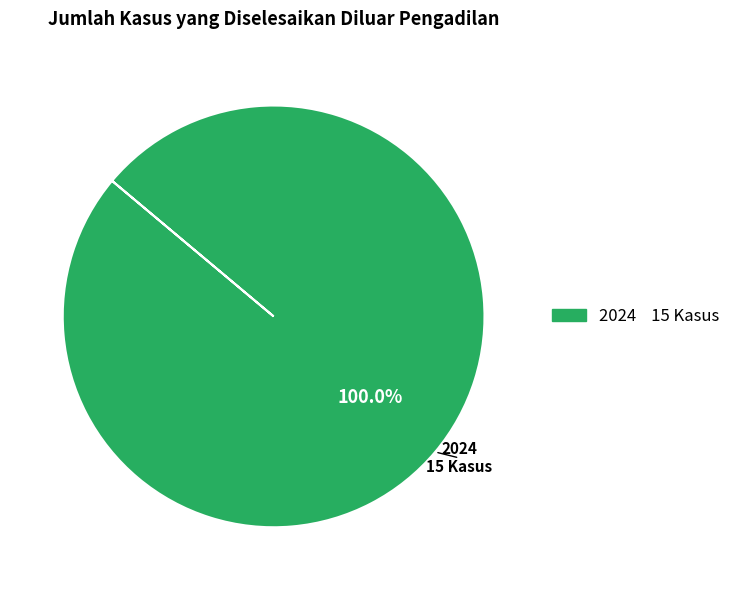

How many segments does this pie chart have?

1